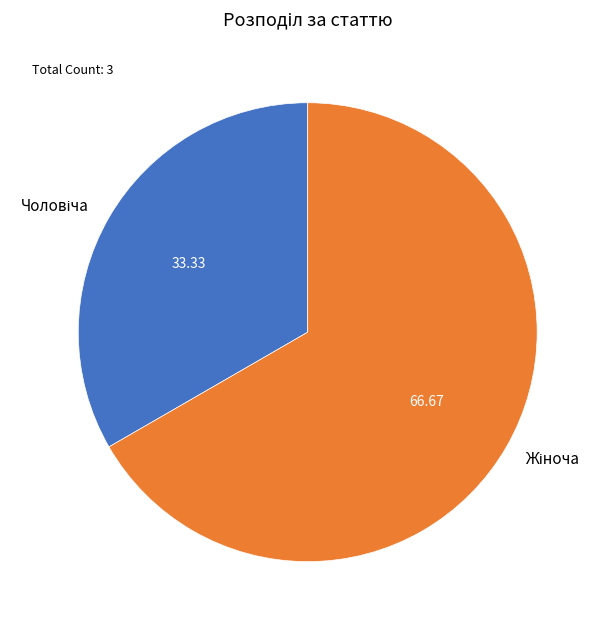

Is there a majority slice in this chart?

Yes